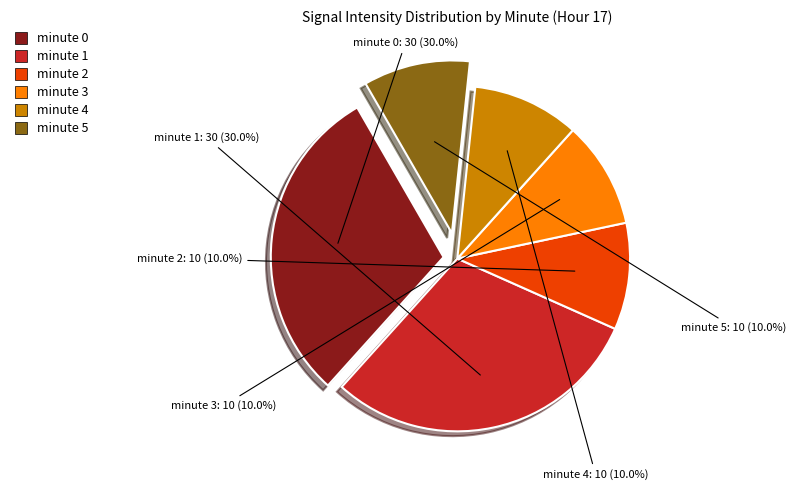

How many segments does this pie chart have?

6